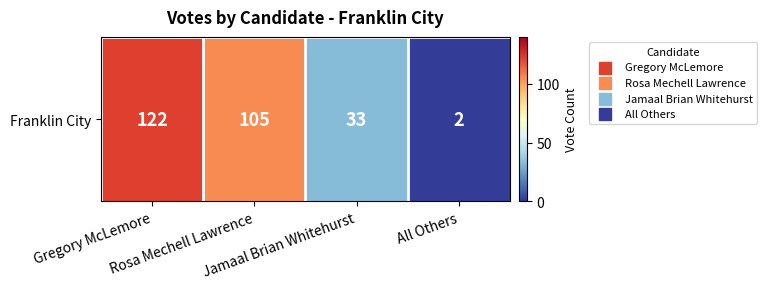

What is the sum of all values?

262